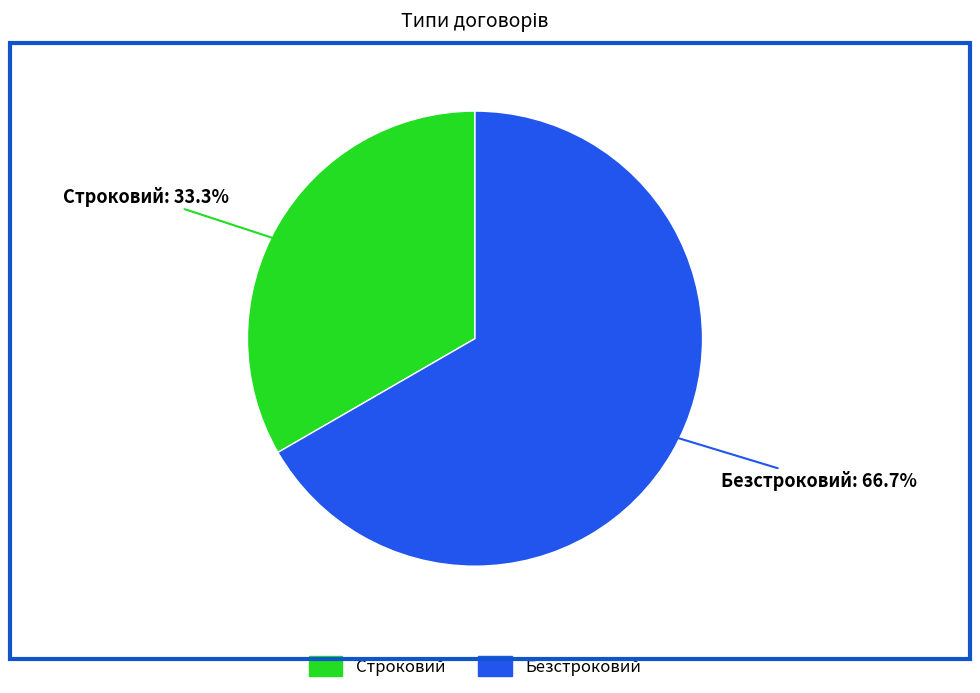

To the nearest percent, what is the average slice percentage?

50%